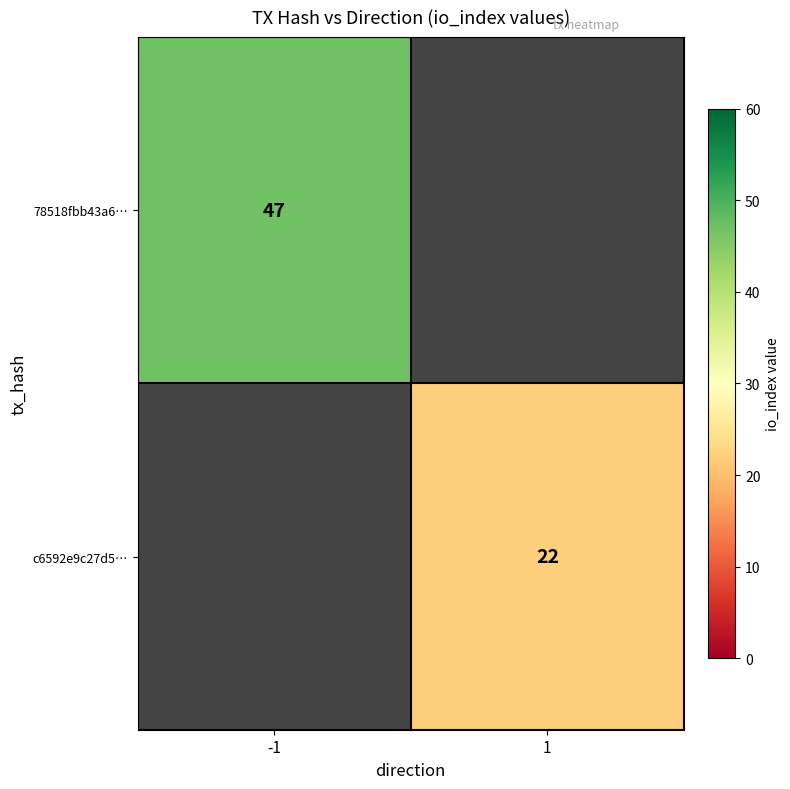

Is it true that 78518fbb43a6… equals 30 at -1?

False